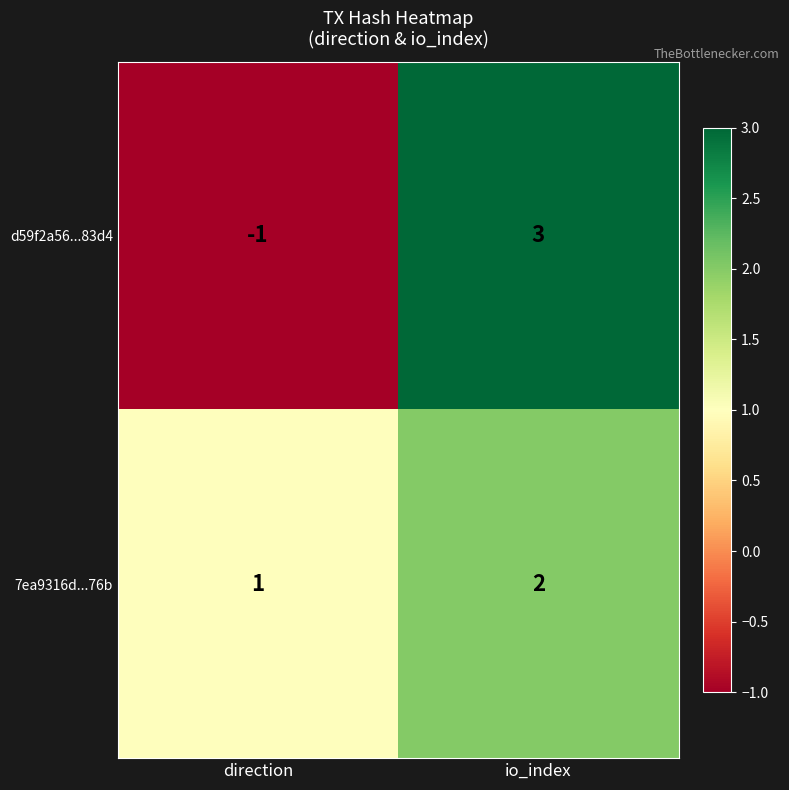

Rank the series by their maximum value, from lowest to highest.

7ea9316d...76b, d59f2a56...83d4